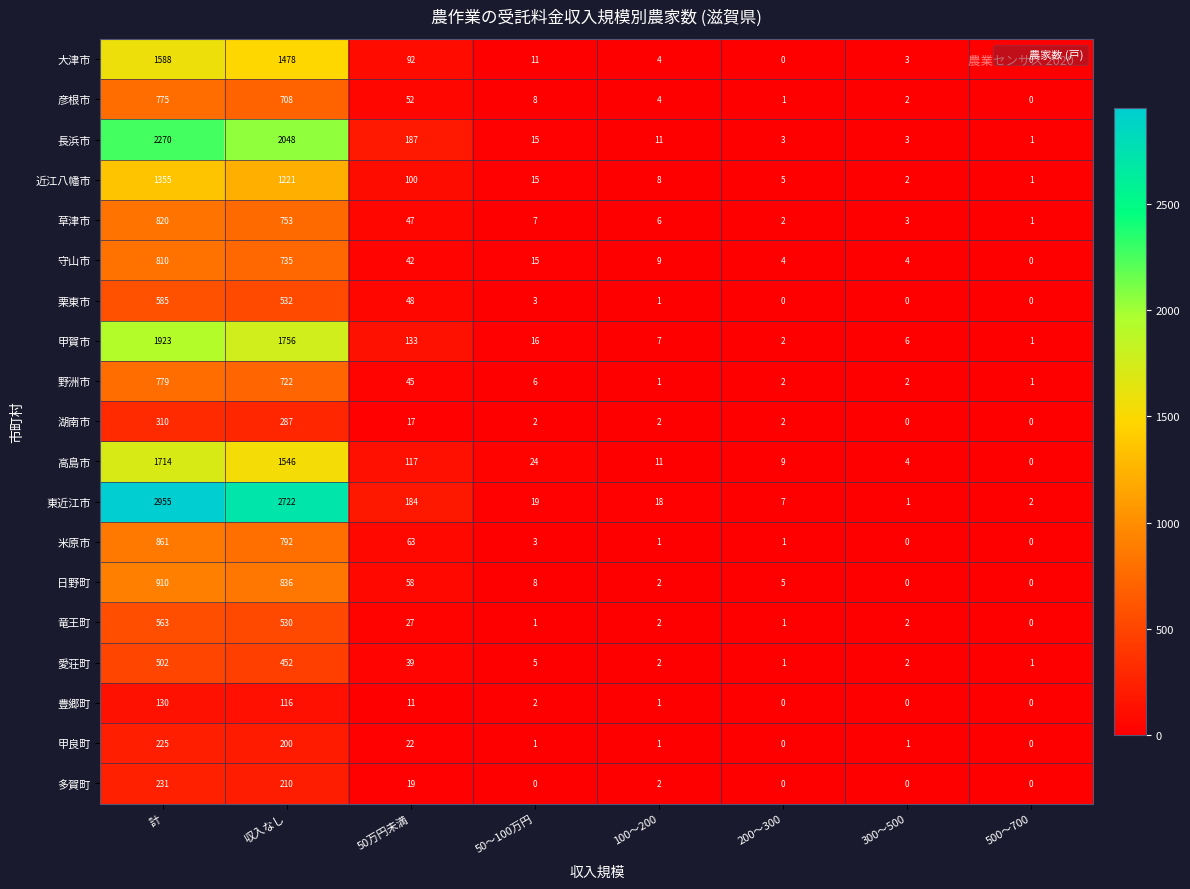

What is the difference between the 東近江市 values at 500～700 and 50～100万円?

17